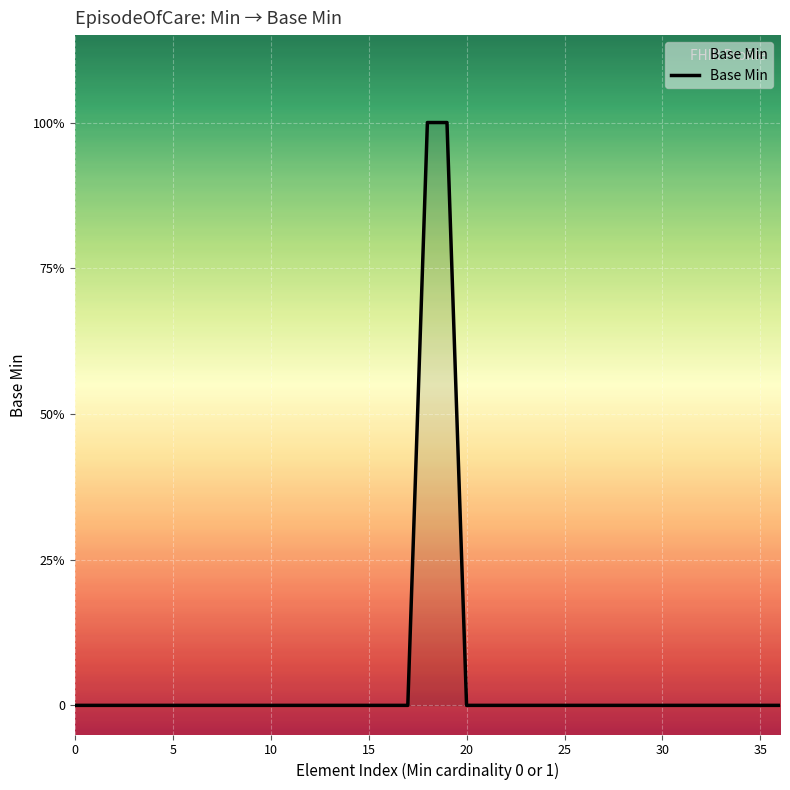

Does the chart display data point markers on the line(s)?

No